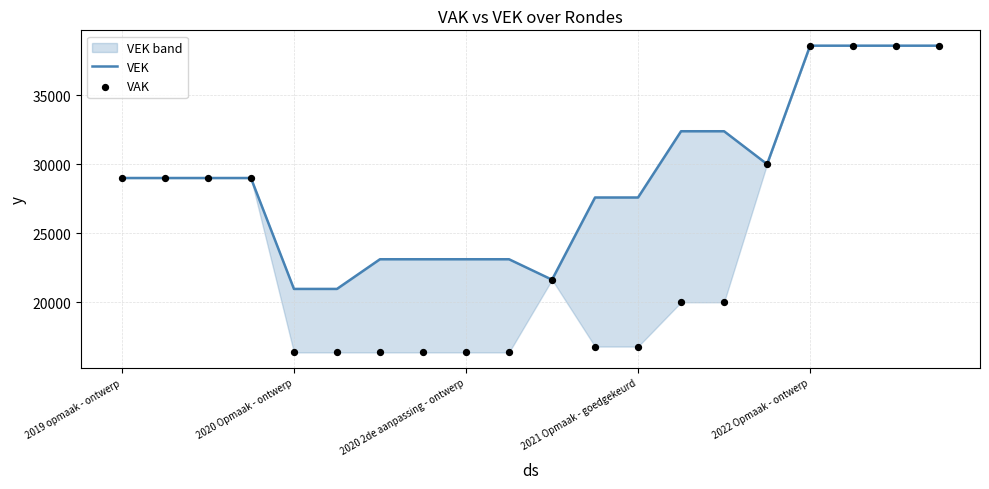

What are all the series names shown in the legend?

VEK, VAK